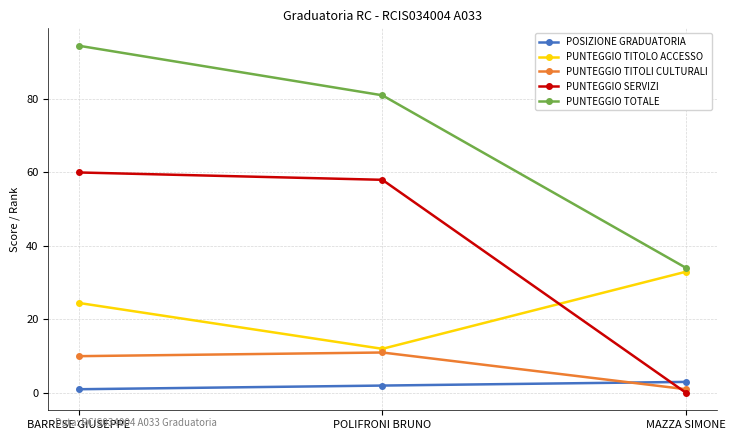

Where is POSIZIONE GRADUATORIA nearest to the value 2?

POLIFRONI BRUNO